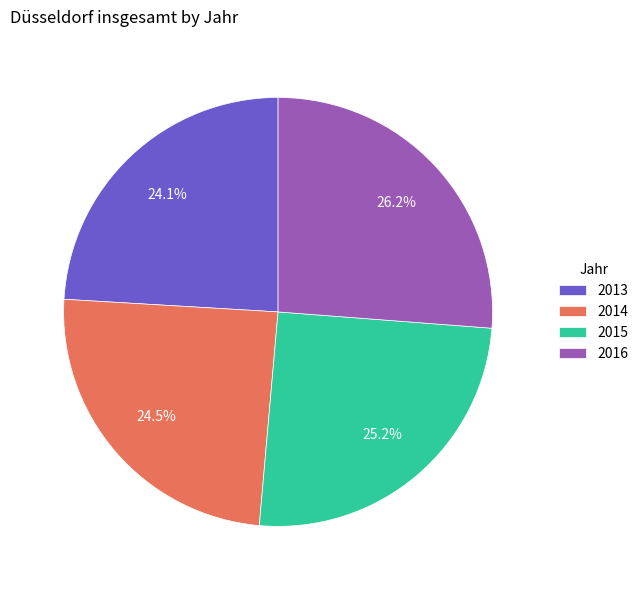

Which has a higher value, 2015 or 2014?

2015